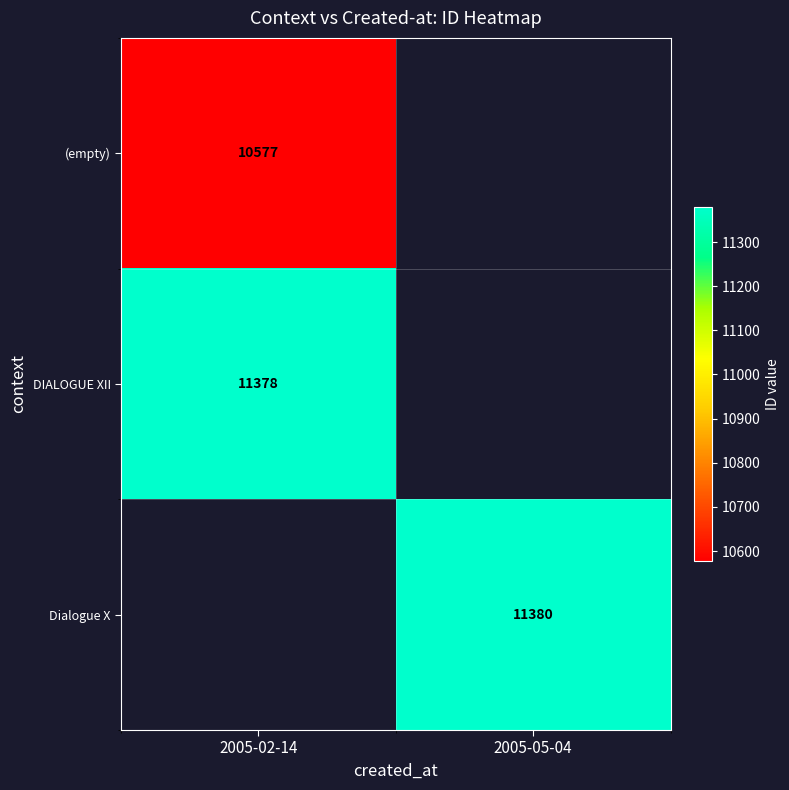

What is the total value across all series at 2005-05-04?

11380